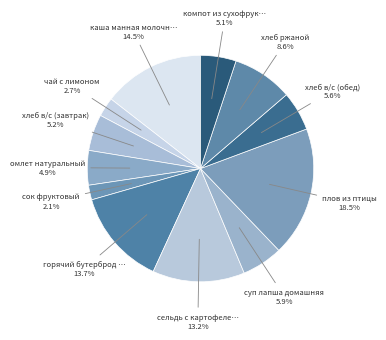

Which category has the smallest portion of the pie?

сок фруктовый